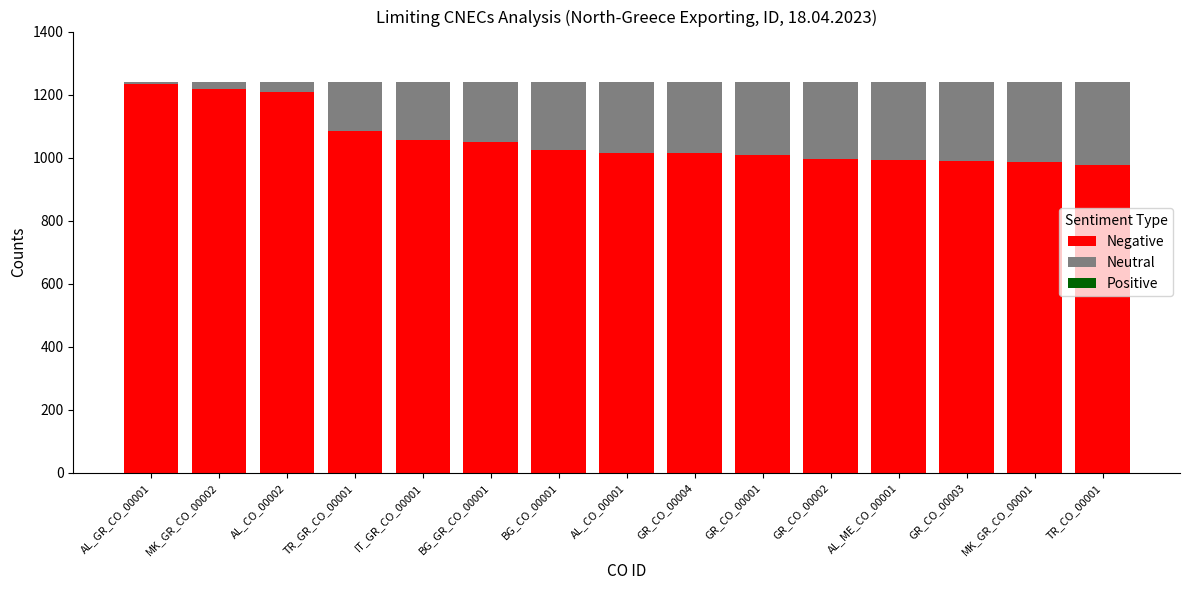

The value of Negative at GR_CO_00003 is 989. True or false?

True